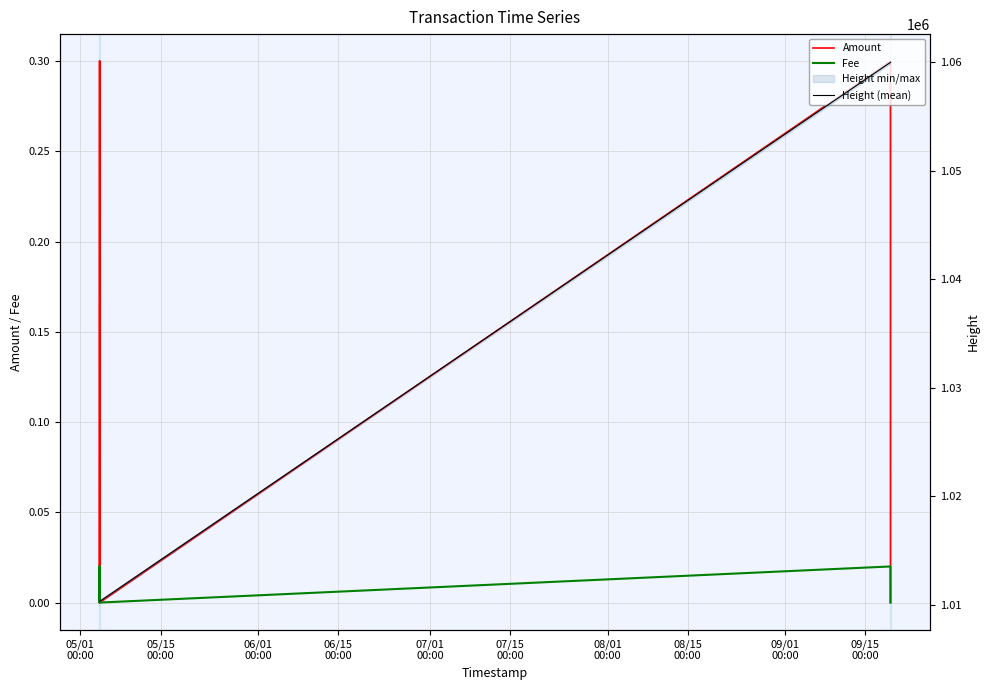

True or false: Height (mean) and Amount cross at least once.

False